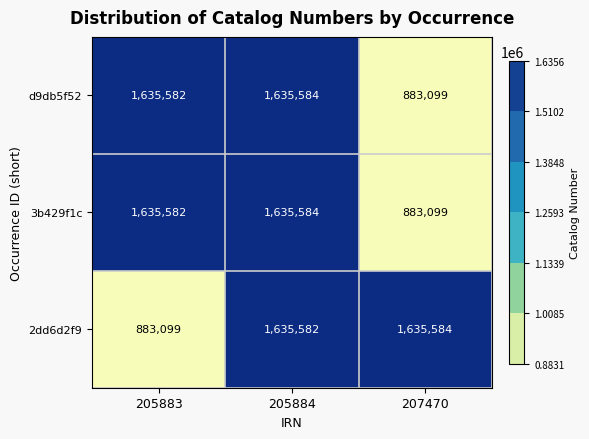

Which series changed the most between 205883 and 205884?

2dd6d2f9